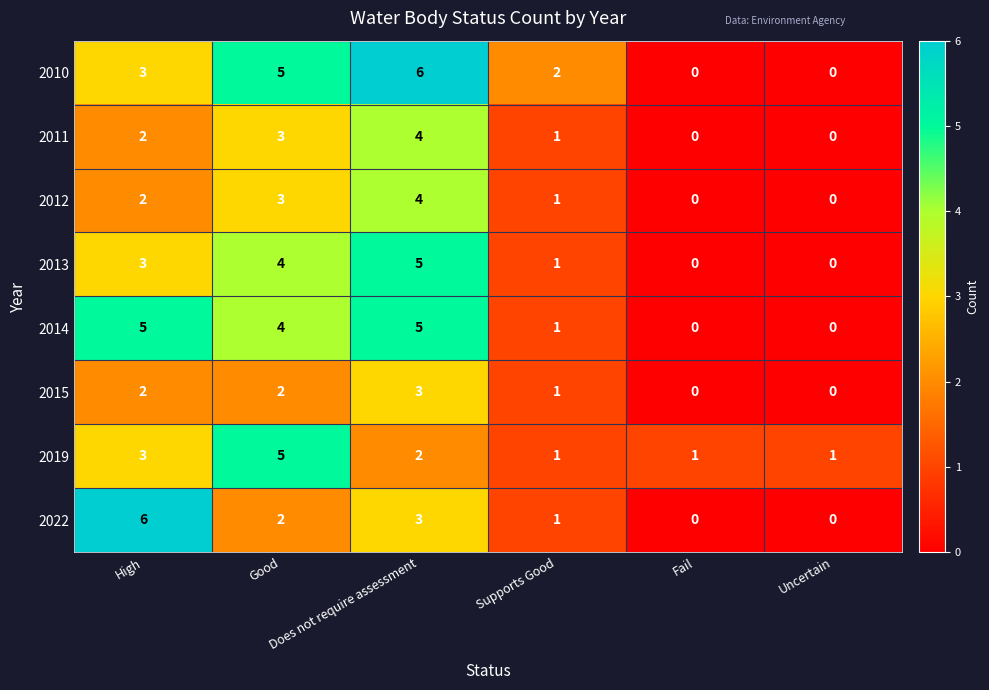

What is the difference between the maximum and minimum values in the 2010 series?

6